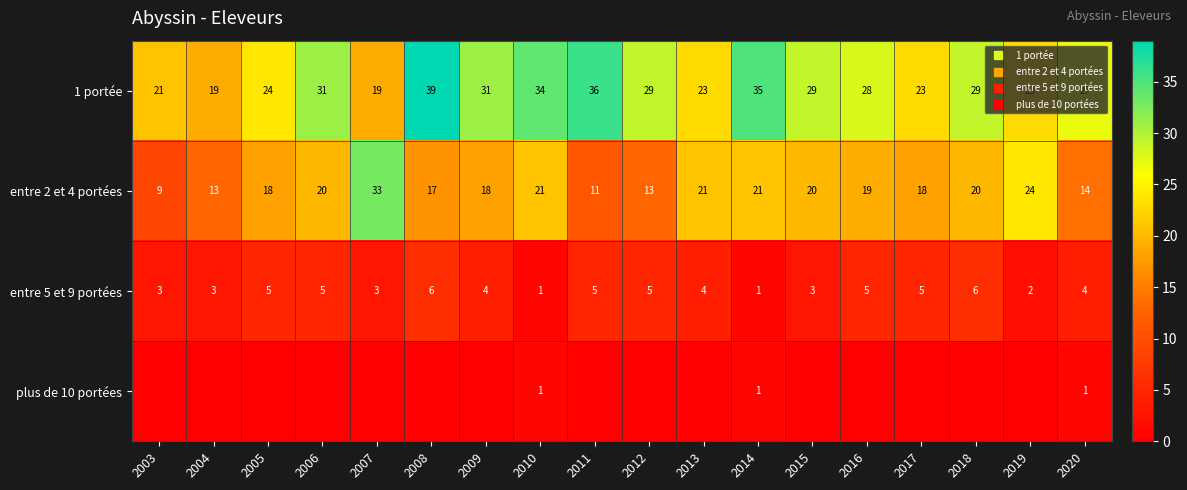

Where is plus de 10 portées nearest to the value 0?

2003